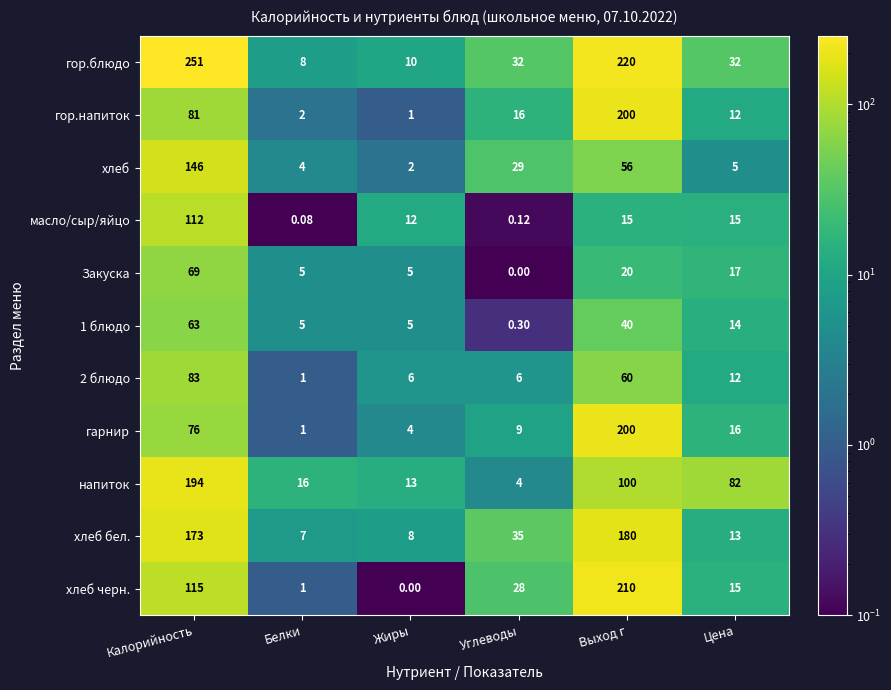

Which series has the widest spread of values?

гор.блюдо